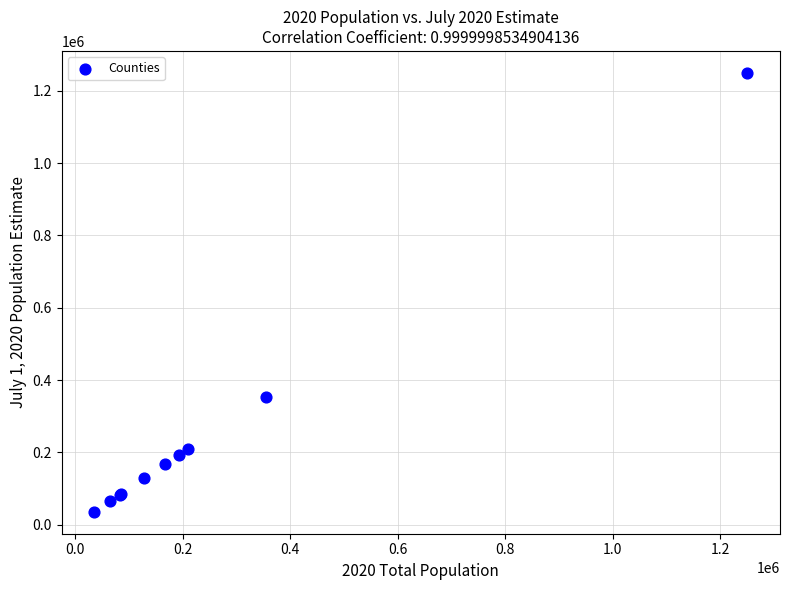

What Y value in the scatter plot is closest to 642716?

354346